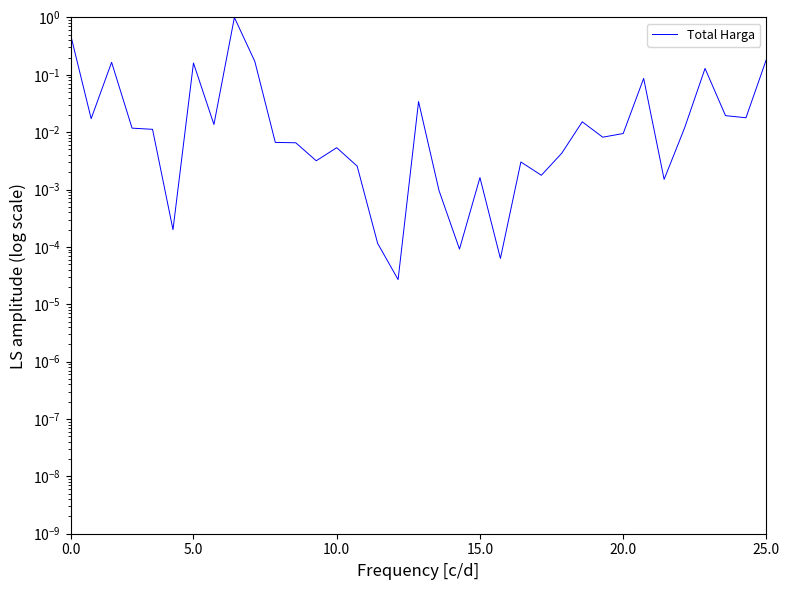

Where is the data nearest to the value 0?

16